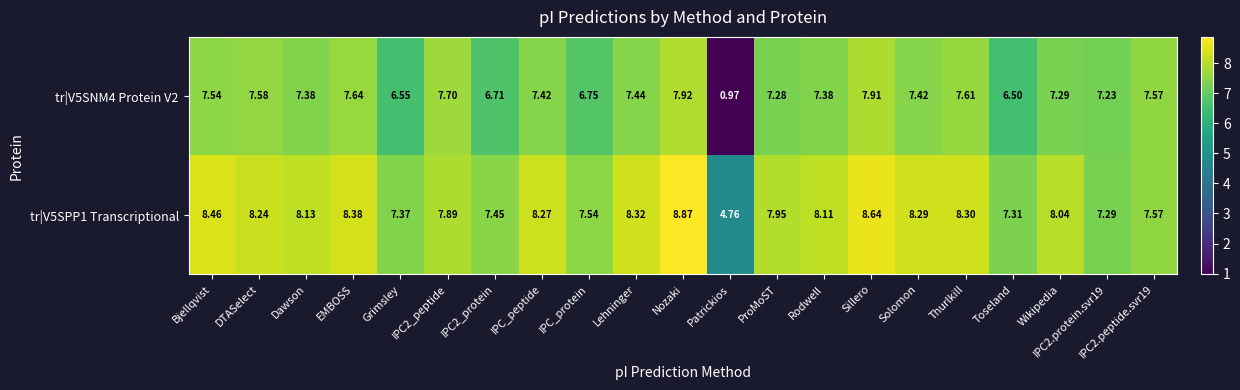

At which category is the sum across all series the highest?

Nozaki